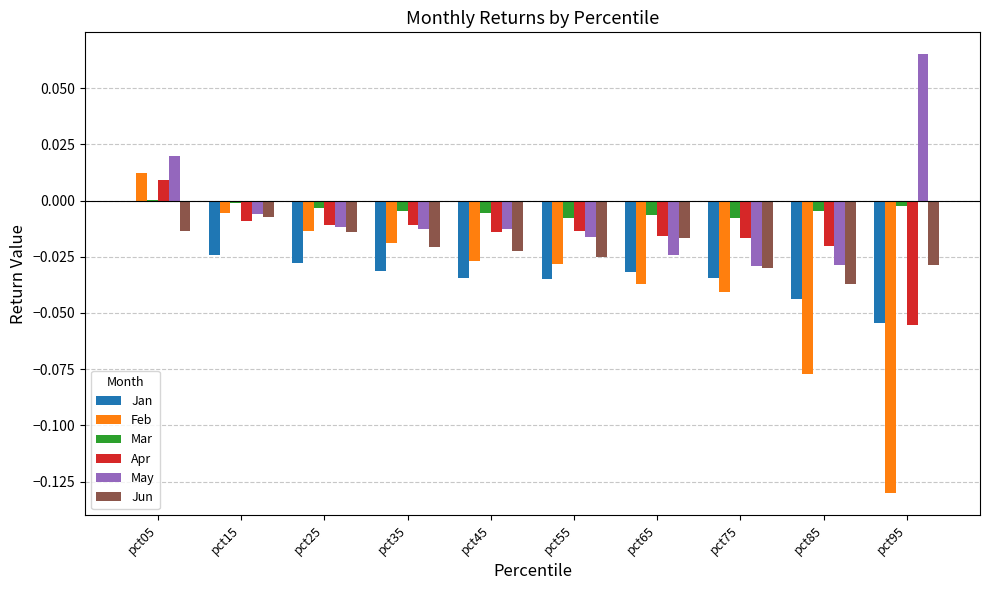

At which category is the sum across all series the highest?

pct05